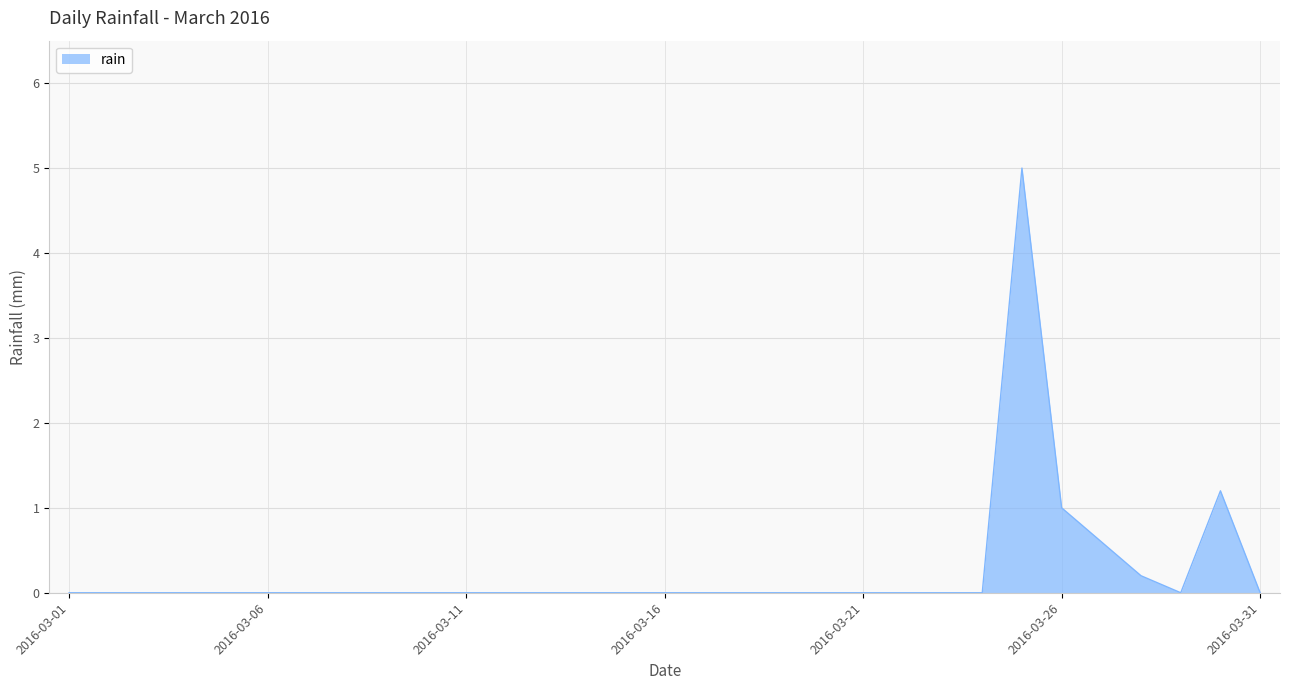

What is the maximum value shown in the chart?

5.0